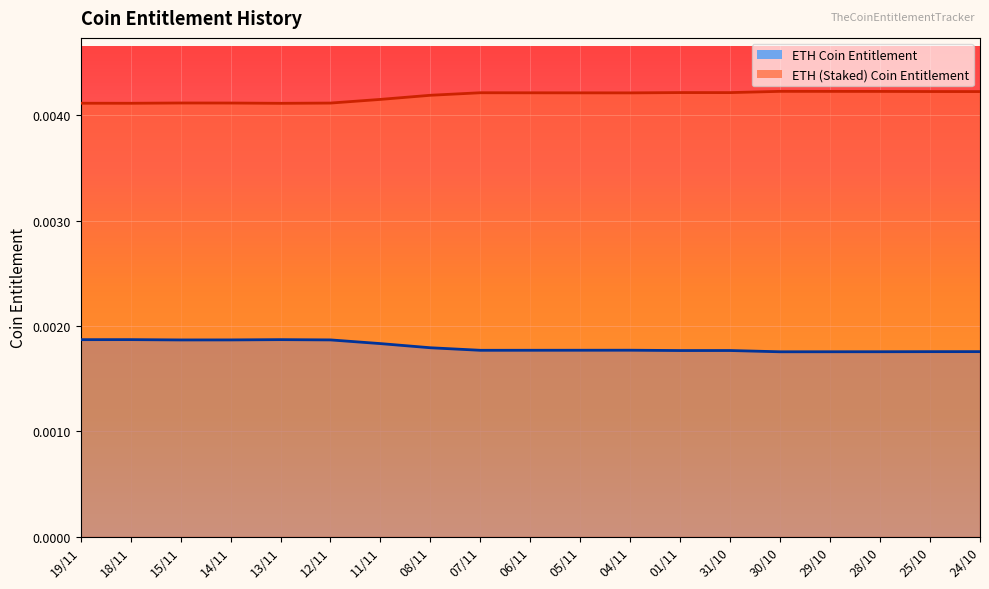

How many lines are shown in the chart?

2